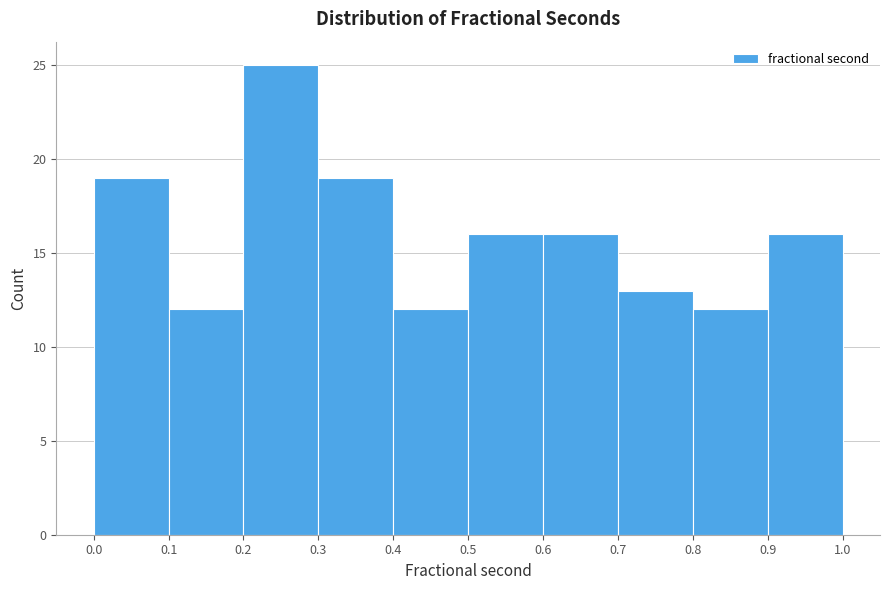

Reading left to right, list every bar in this chart as the range it spans on the x-axis followed by its height. The values are not printed on the chart, so give them approximately, as read against the axis.

0.0 to 0.1: 19
0.1 to 0.2: 12
0.2 to 0.3: 25
0.3 to 0.4: 19
0.4 to 0.5: 12
0.5 to 0.6: 16
0.6 to 0.7: 16
0.7 to 0.8: 13
0.8 to 0.9: 12
0.9 to 1.0: 16